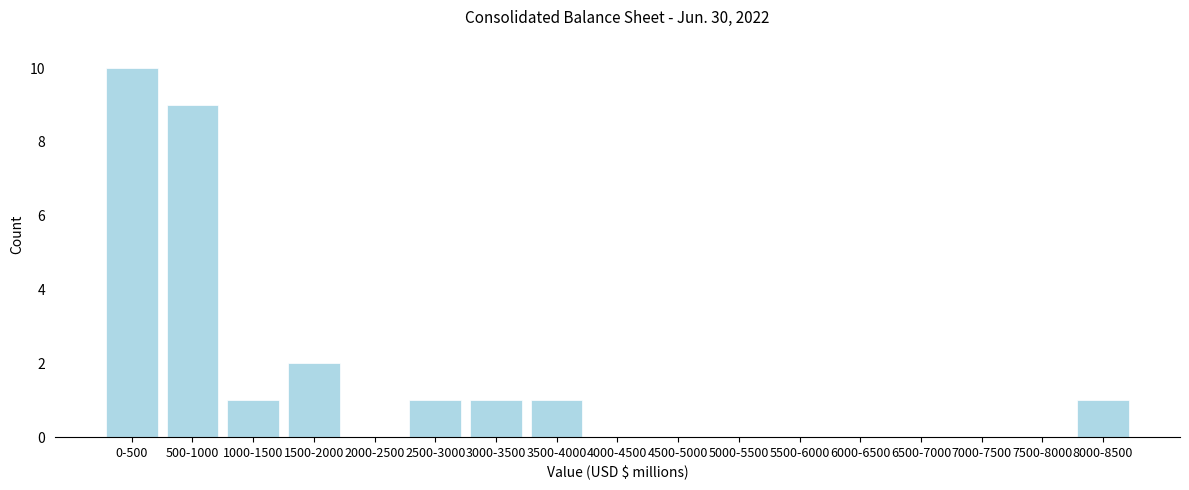

Reading right to left, transcribe all the data shown in this chart.

8000-8500=1	7500-8000=0	7000-7500=0	6500-7000=0	6000-6500=0	5500-6000=0	5000-5500=0	4500-5000=0	4000-4500=0	3500-4000=1	3000-3500=1	2500-3000=1	2000-2500=0	1500-2000=2	1000-1500=1	500-1000=9	0-500=10